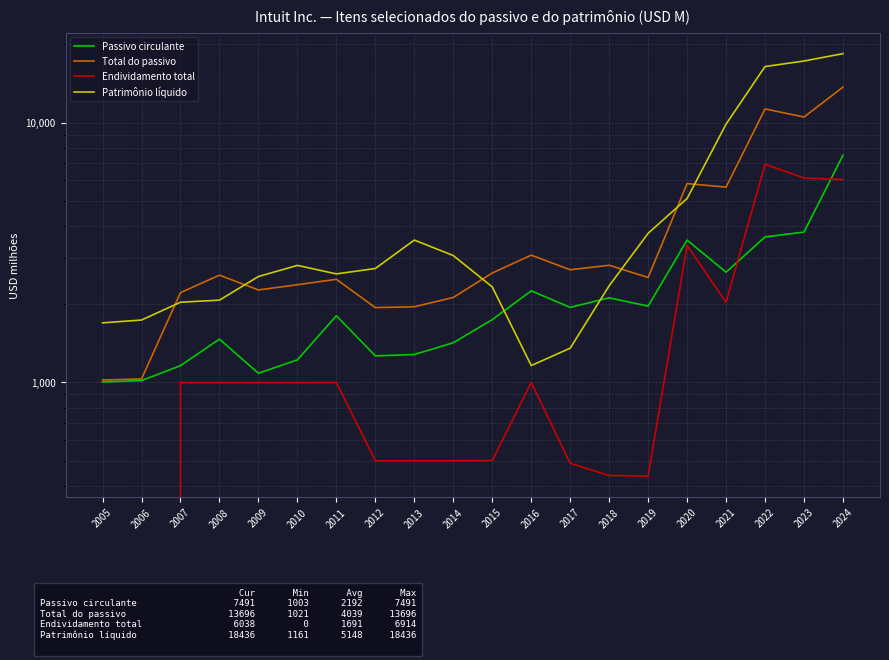

What is the maximum value for Total do passivo?

13696